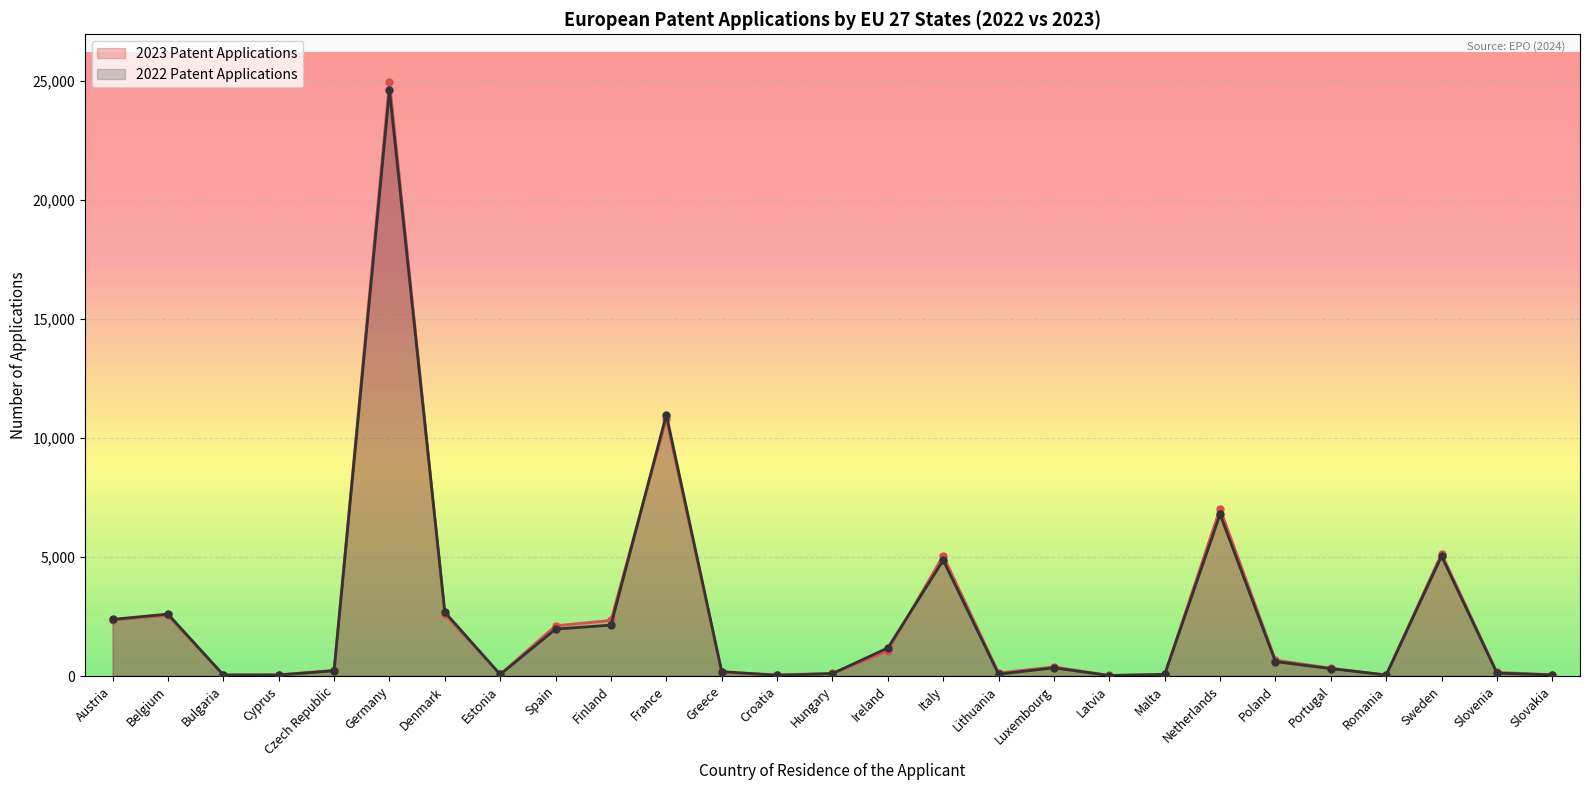

How many interior local valleys does the 2023 Patent Applications series have?

6